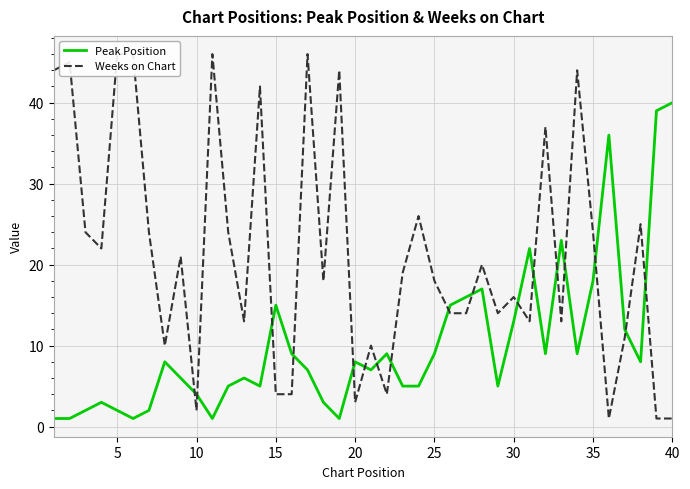

How many data points in Weeks on Chart are less than 19?

20